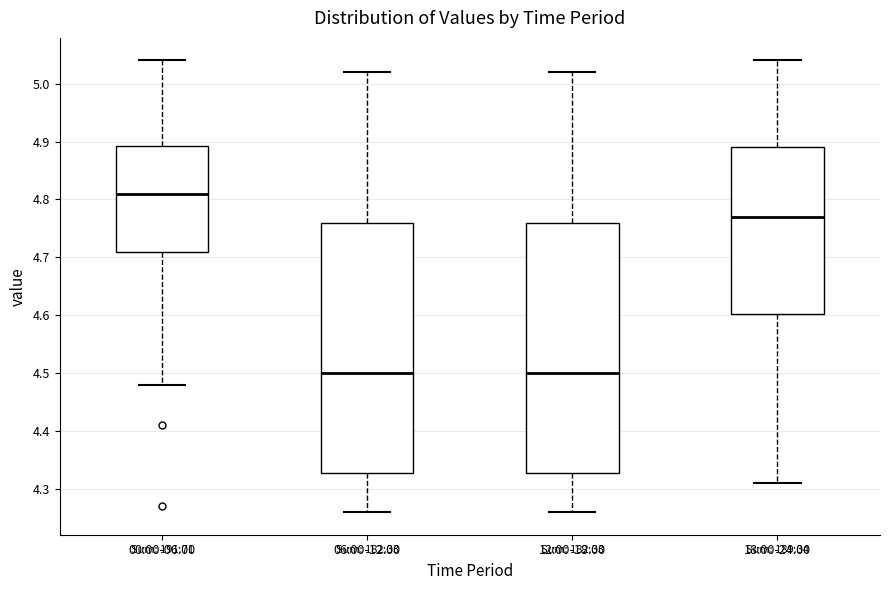

Reading left to right, read every box against the y-axis: the position of its median line, the range the box covers, and the ends of its whiskers. The values are not printed on the chart, so give them approximately, as read against the axis.

00:00-06:00: median 4.81, box 4.71 to 4.89, whiskers 4.48 to 5.04
06:00-12:00: median 4.50, box 4.33 to 4.76, whiskers 4.26 to 5.02
12:00-18:00: median 4.50, box 4.33 to 4.76, whiskers 4.26 to 5.02
18:00-24:00: median 4.77, box 4.60 to 4.89, whiskers 4.31 to 5.04